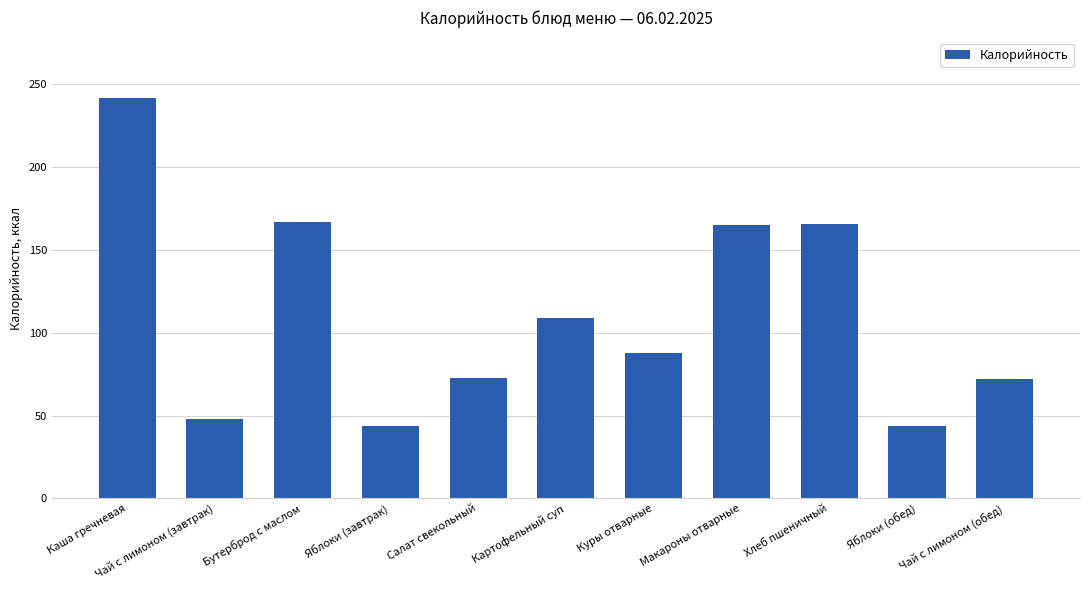

What is the label of the 4th bar from the right?

Макароны отварные